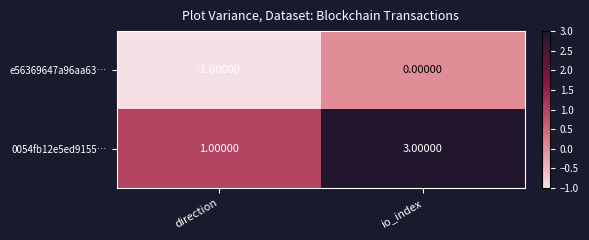

At which label does e56369647a96aa63… reach its peak?

io_index